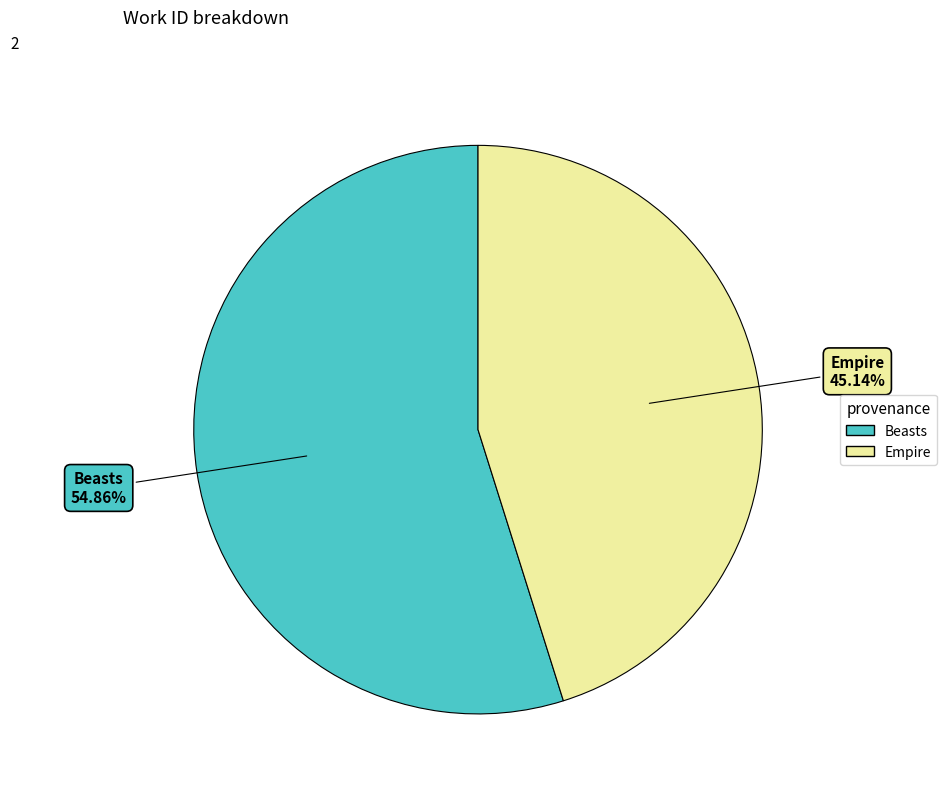

To the nearest percent, what is the difference between the Empire and Beasts slice percentages?

10%